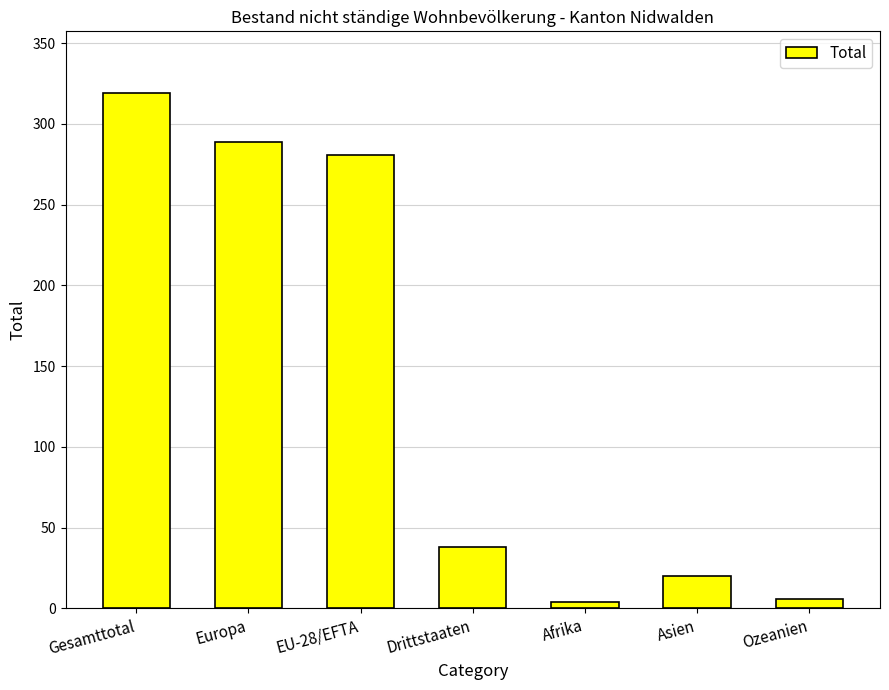

What is the ratio of the value at Drittstaaten to the value at Gesamttotal?

0.1